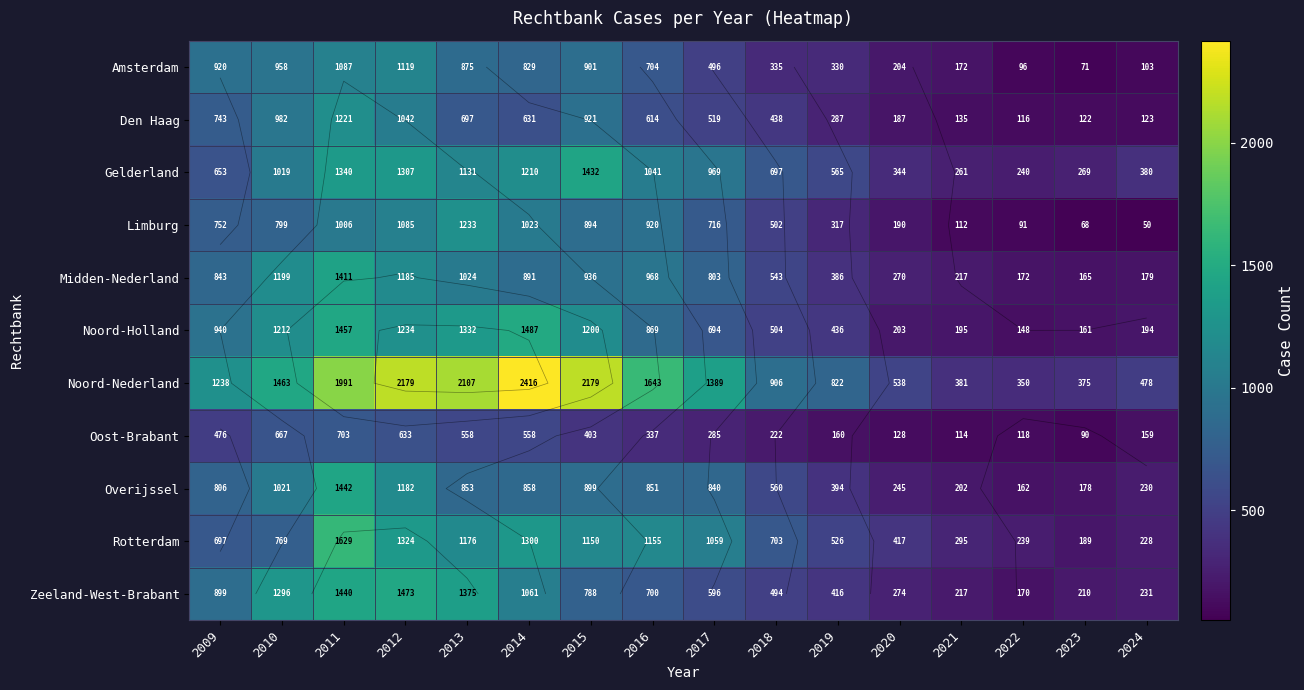

Which label corresponds to the smallest value in the chart?

2024